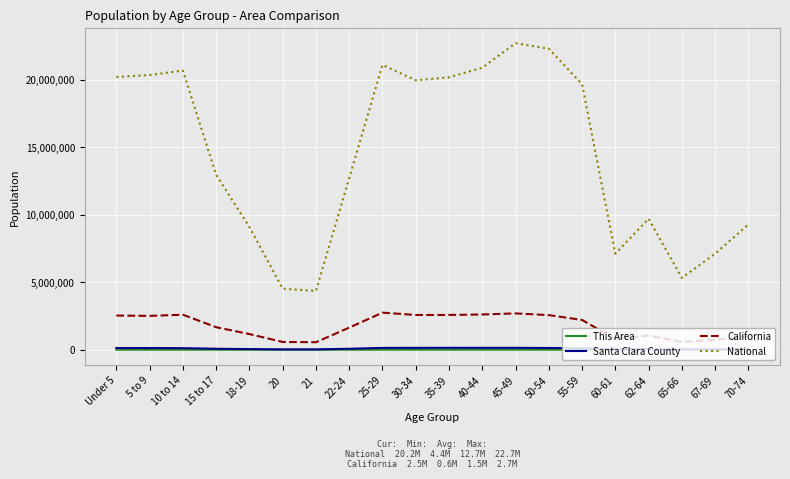

What is the spread (max minus min) of values at 67-69?

7115213